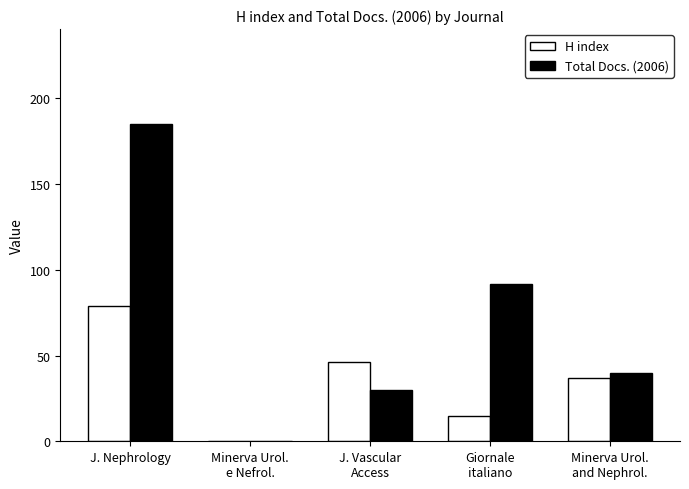

Are the bars grouped side by side (vs. stacked)?

Yes